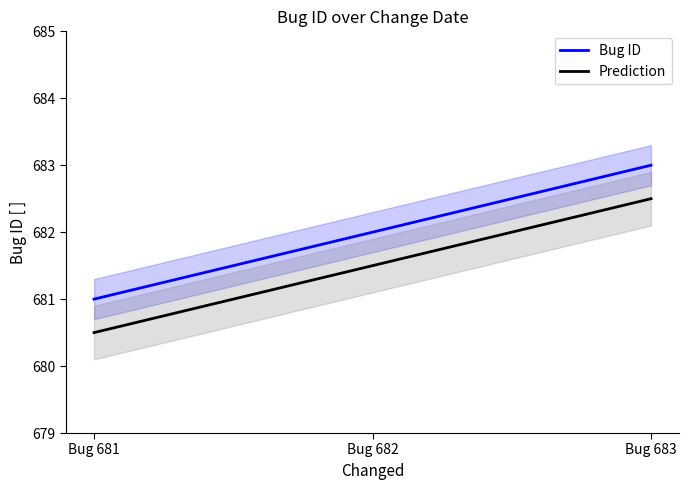

How many lines are shown in the chart?

2